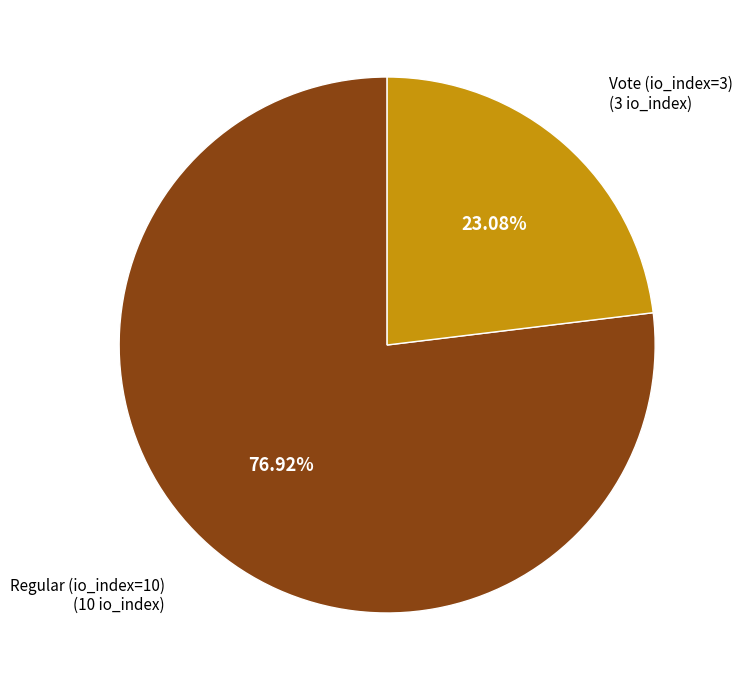

Is there any slice that represents more than half of the pie?

Yes